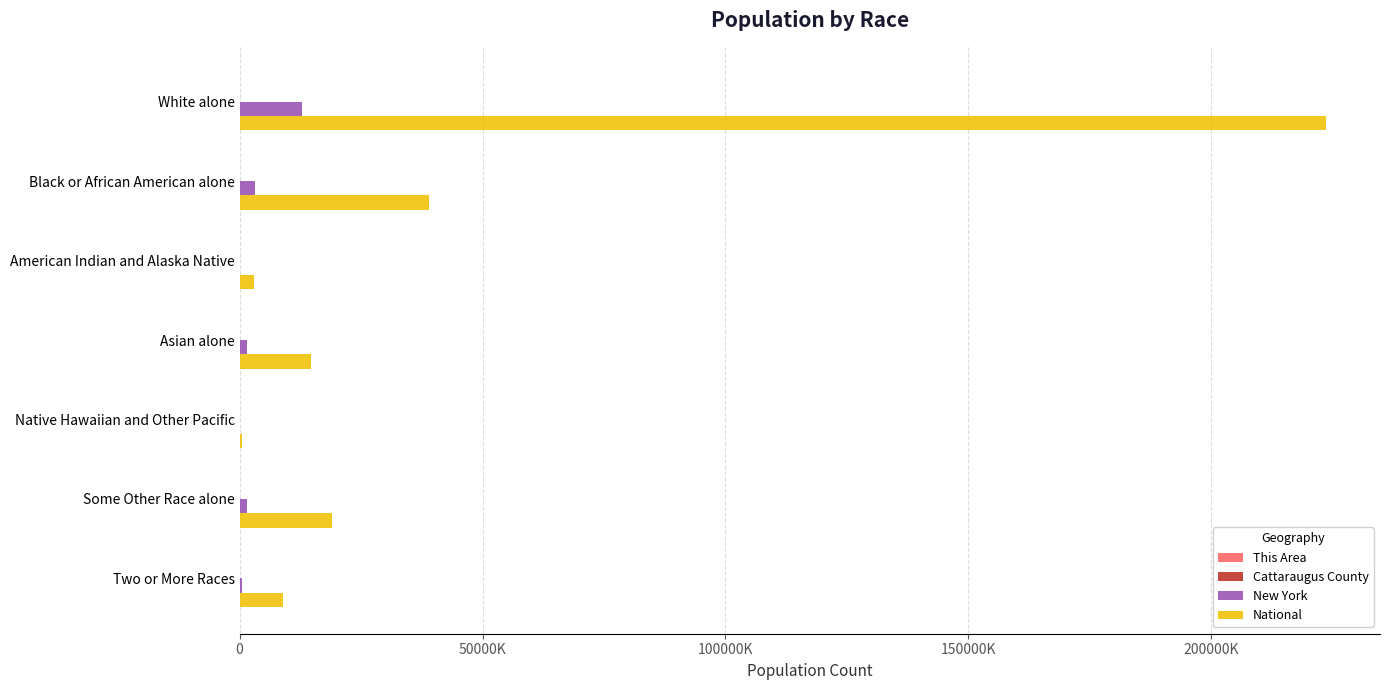

How many data points in National are less than 14674252?

3